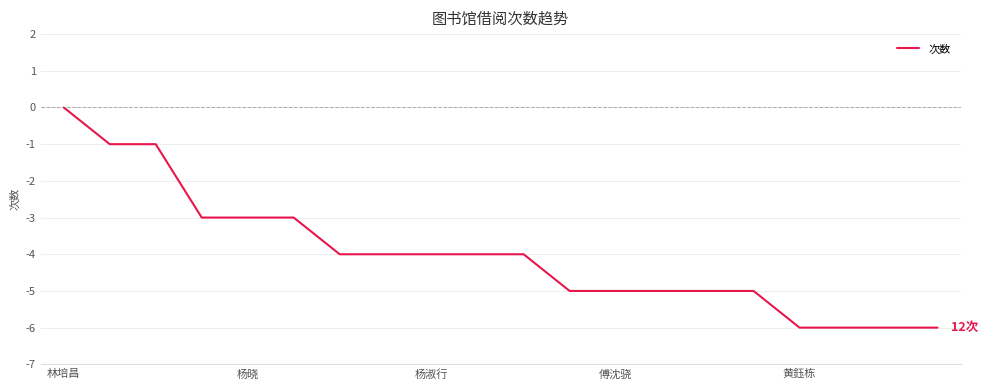

What is the smallest value displayed?

-6